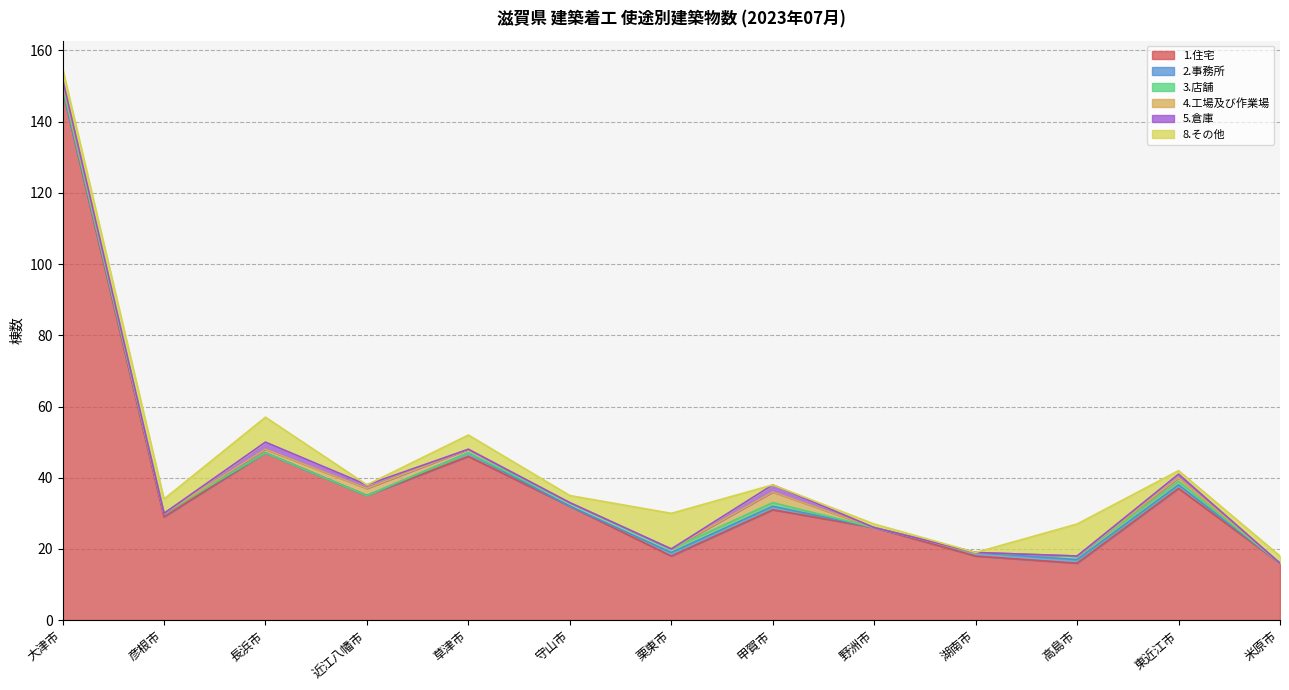

Count the number of categories in the chart.

13